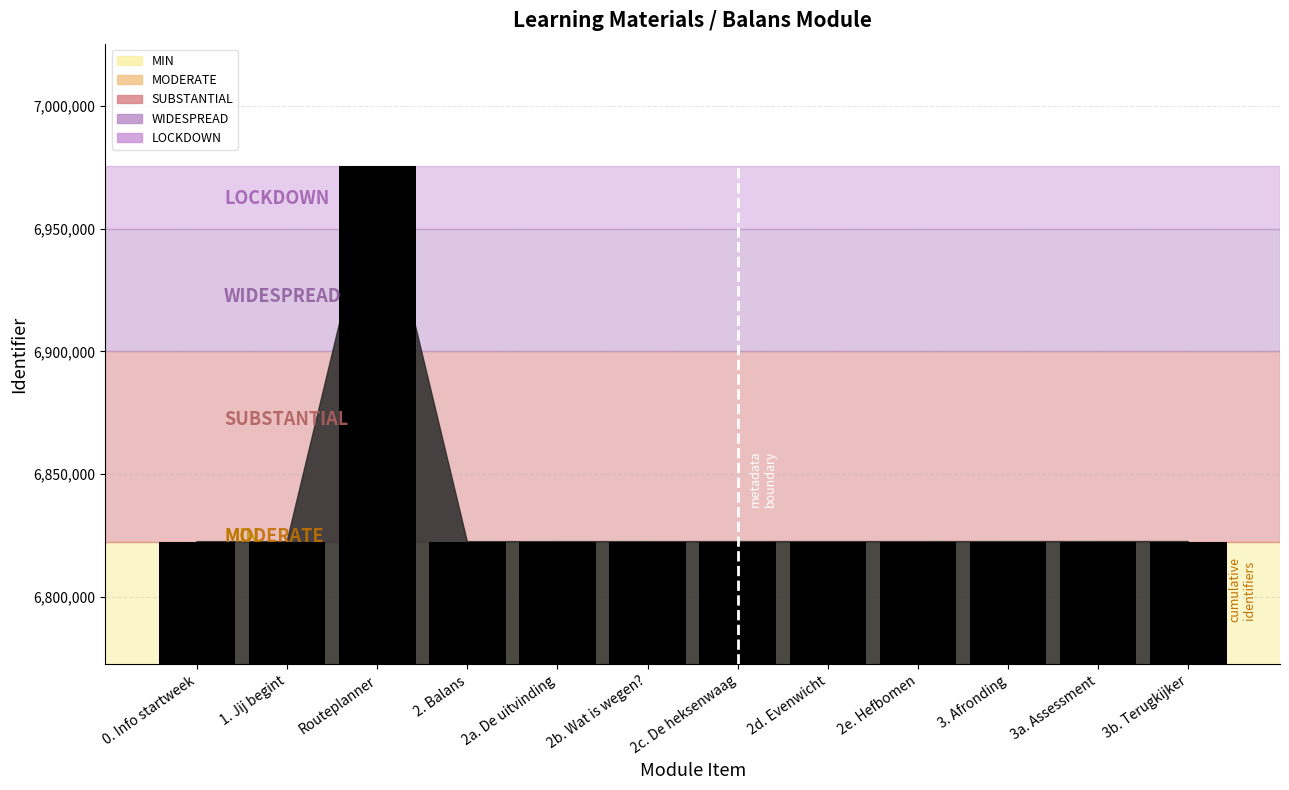

Are the bars grouped side by side (vs. stacked)?

No